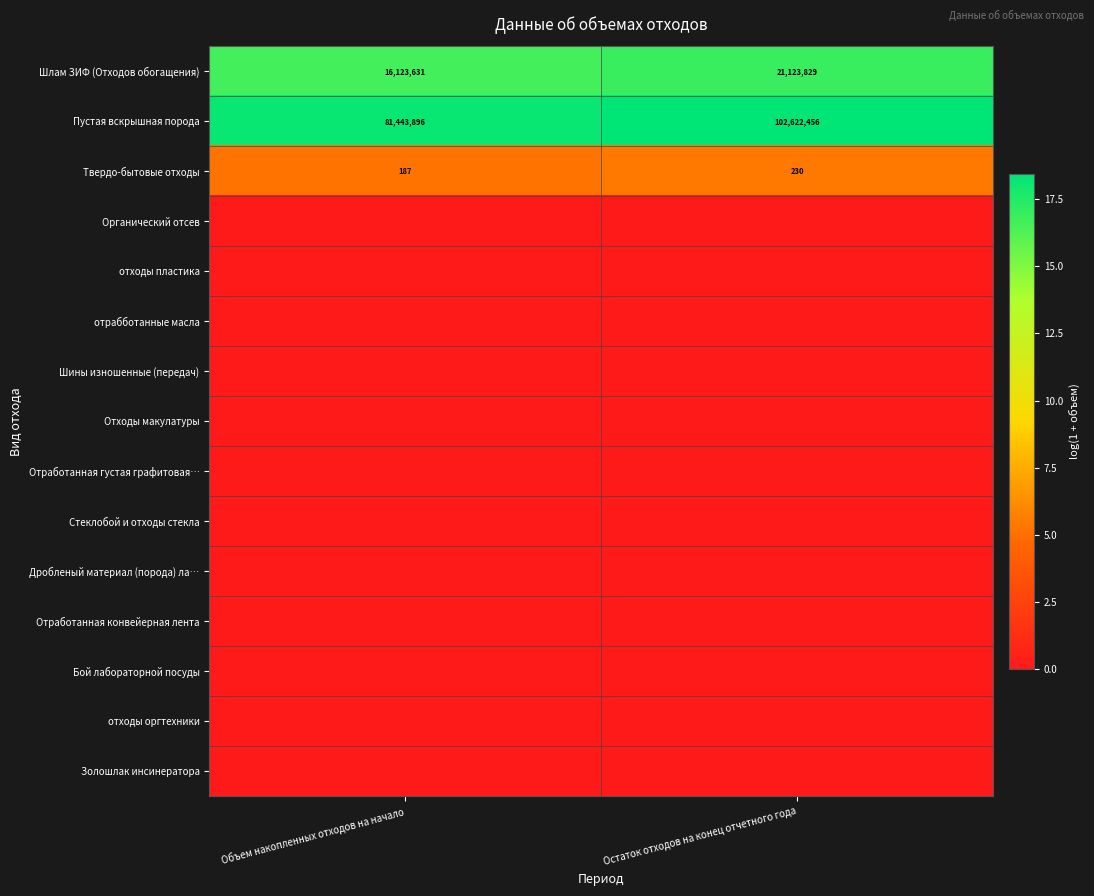

What is the average value of the Шлам ЗИФ (Отходов обогащения) series?

18623730